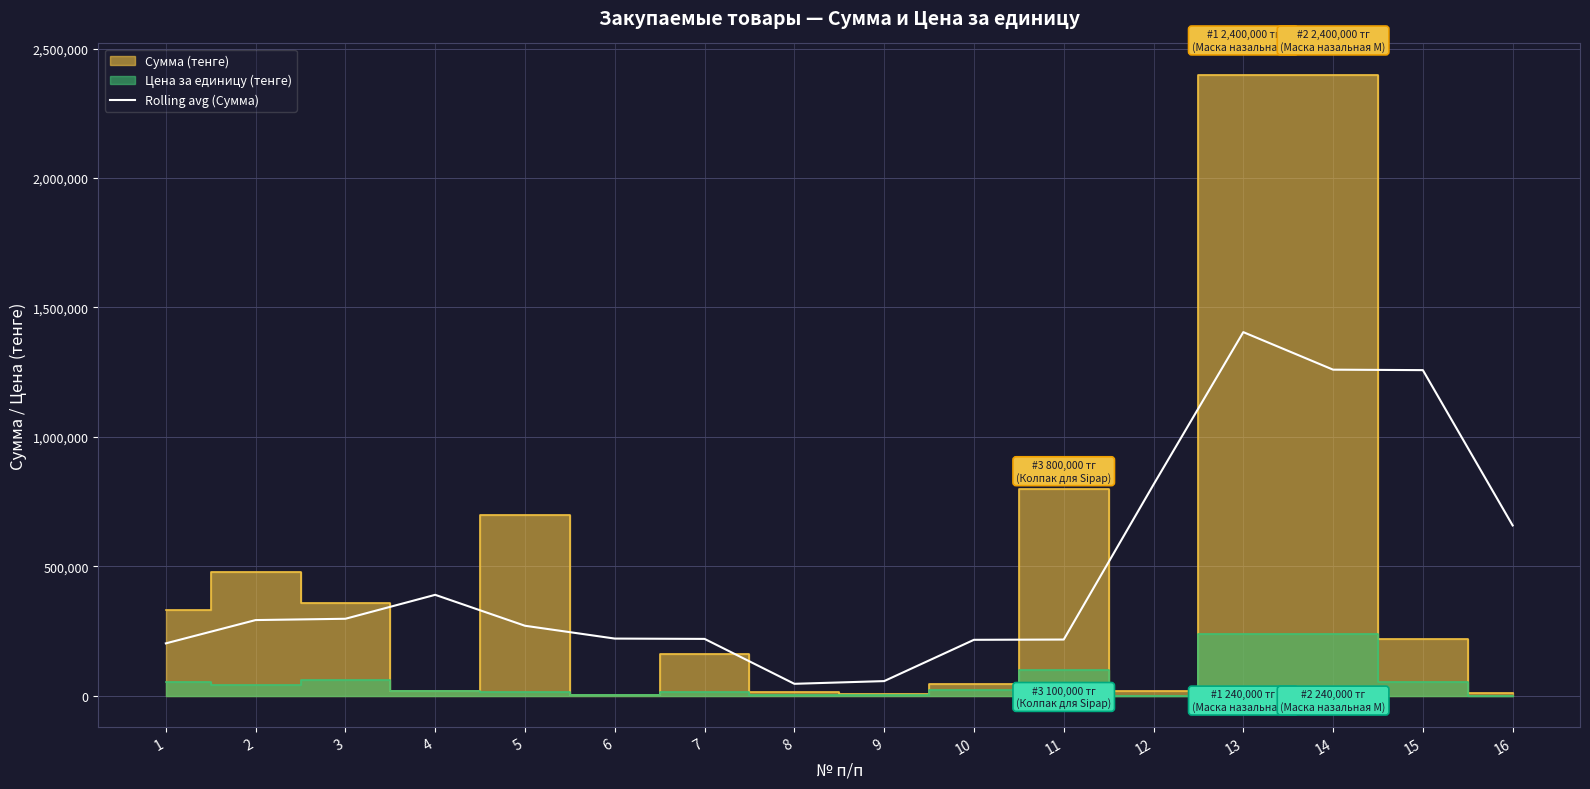

Between 5 and 7, which is larger?

5